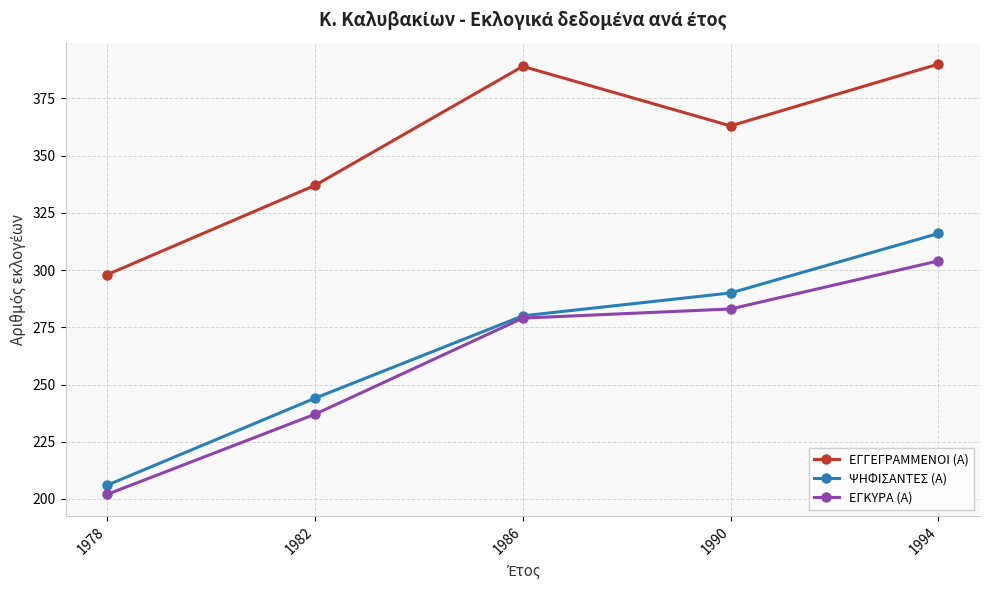

What is the spread (max minus min) of values at 1994?

86